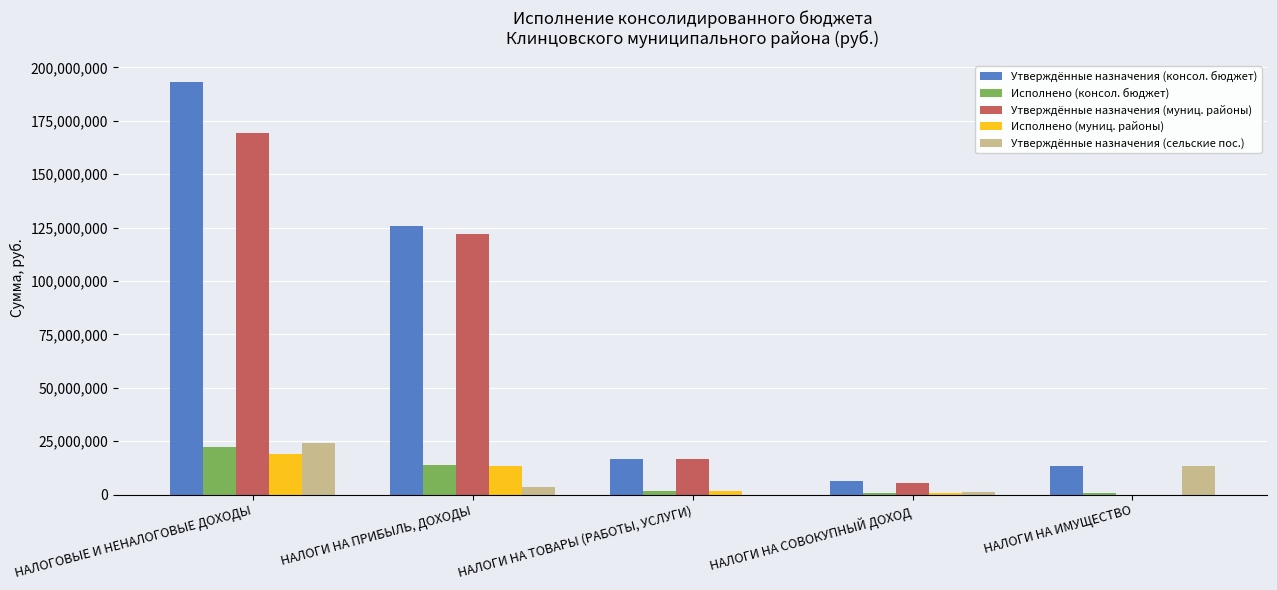

At which category is the sum across all series the highest?

НАЛОГОВЫЕ И НЕНАЛОГОВЫЕ ДОХОДЫ